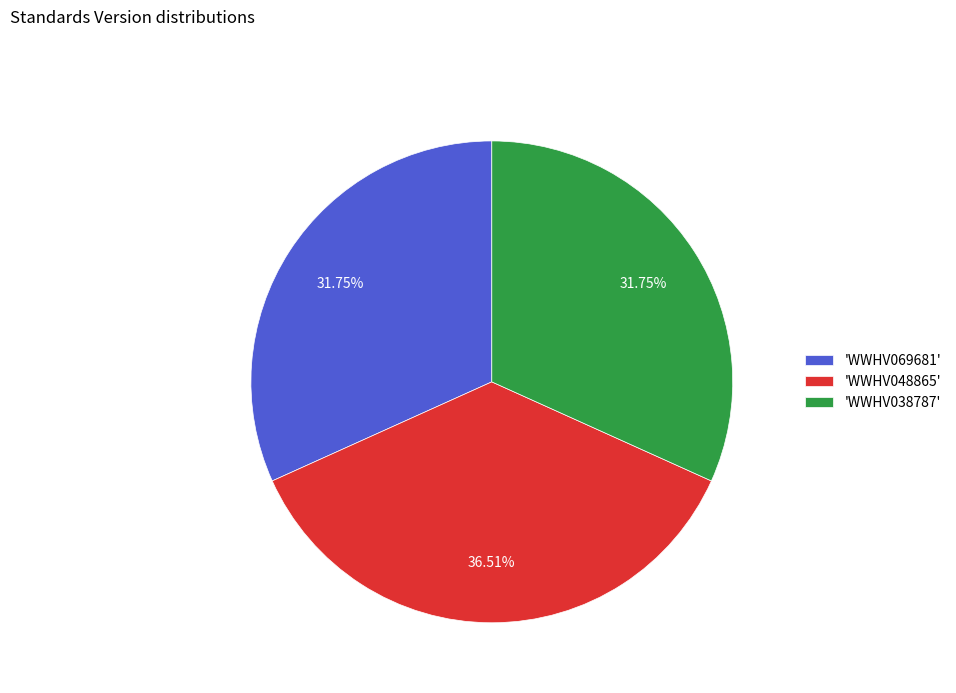

Count the number of slices in the pie.

3